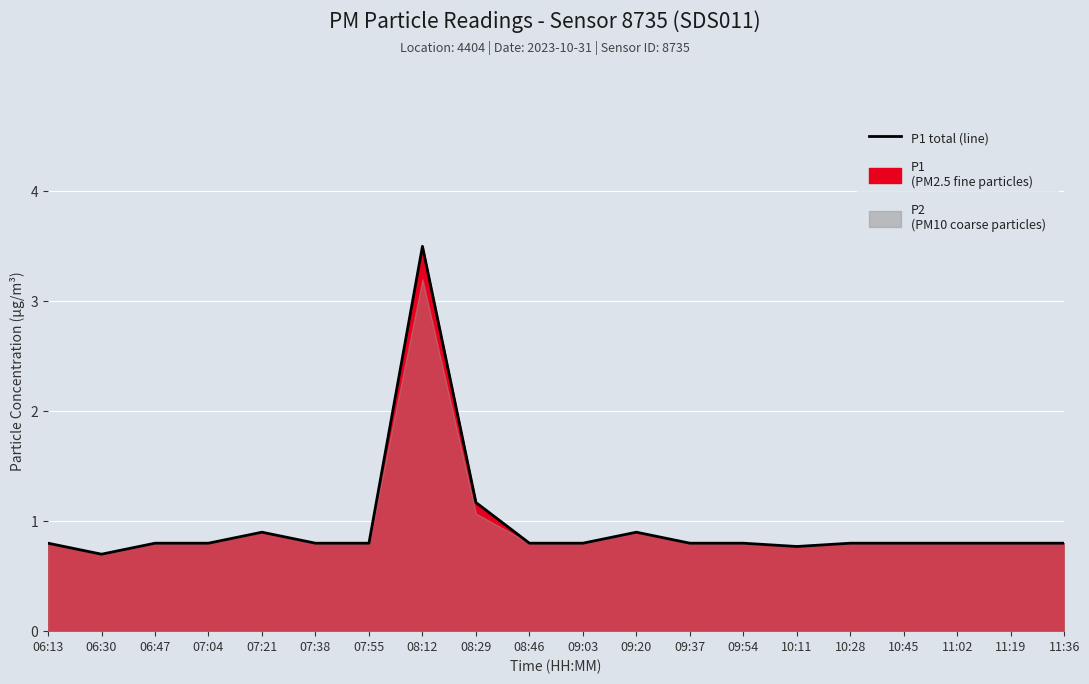

Does the chart display data point markers on the line(s)?

No